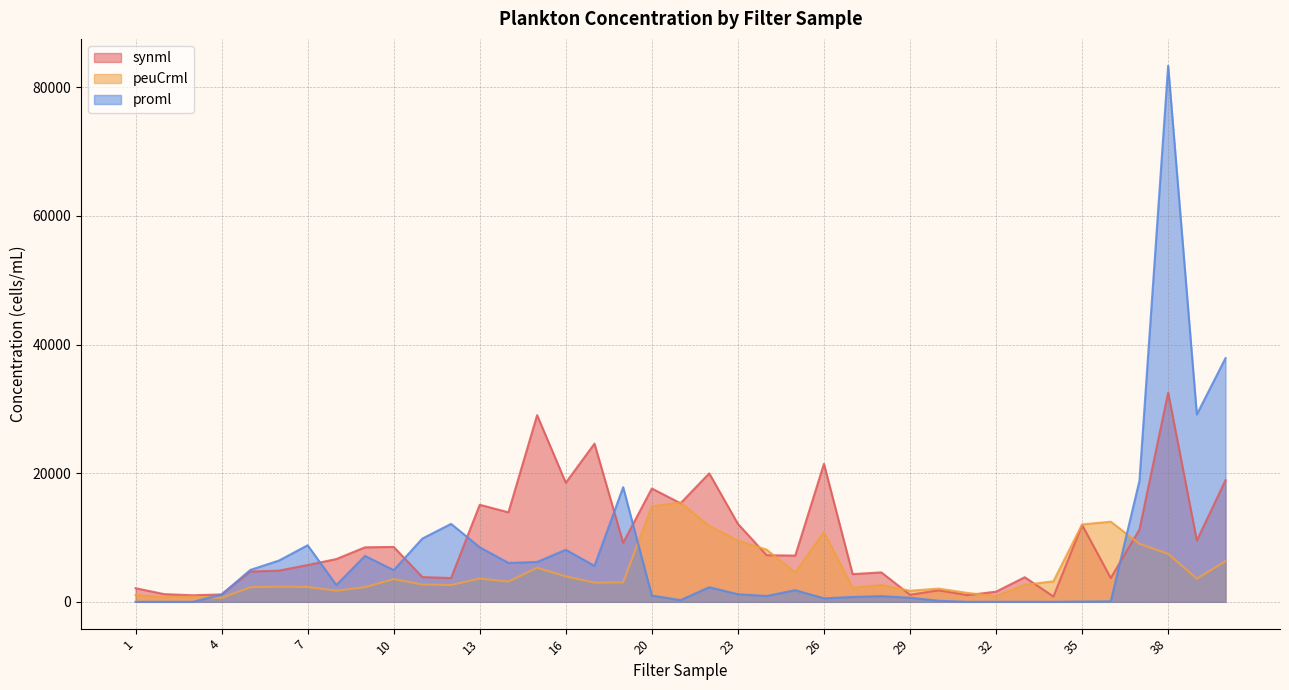

How many lines are shown in the chart?

3